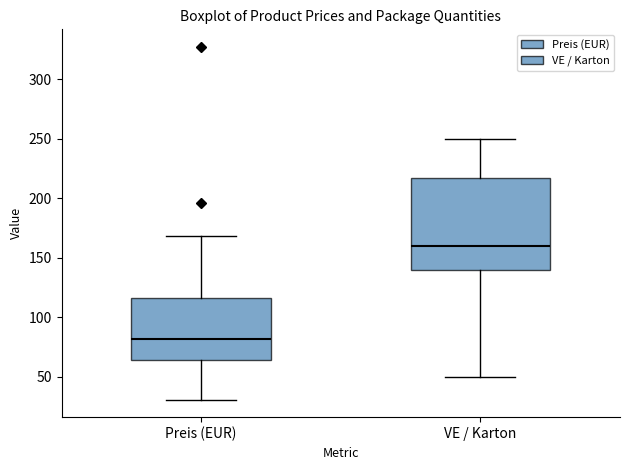

Which box's median line is the highest?

VE / Karton